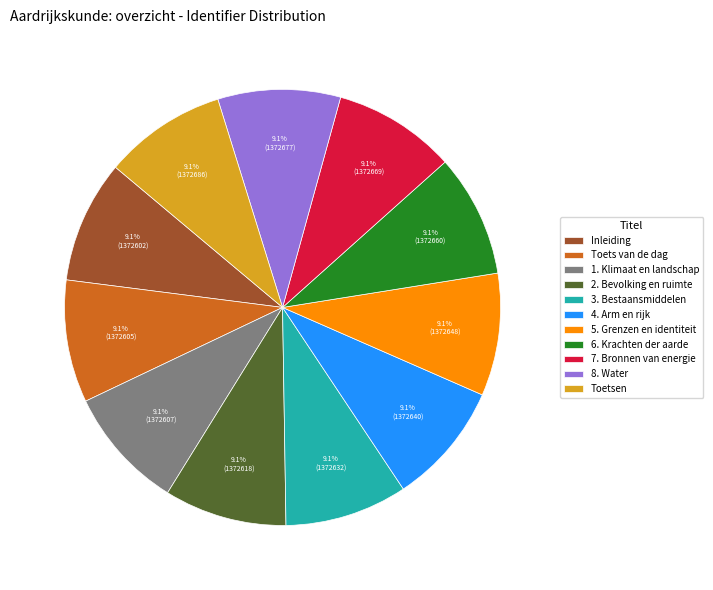

Is 6. Krachten der aarde the majority of the pie?

No